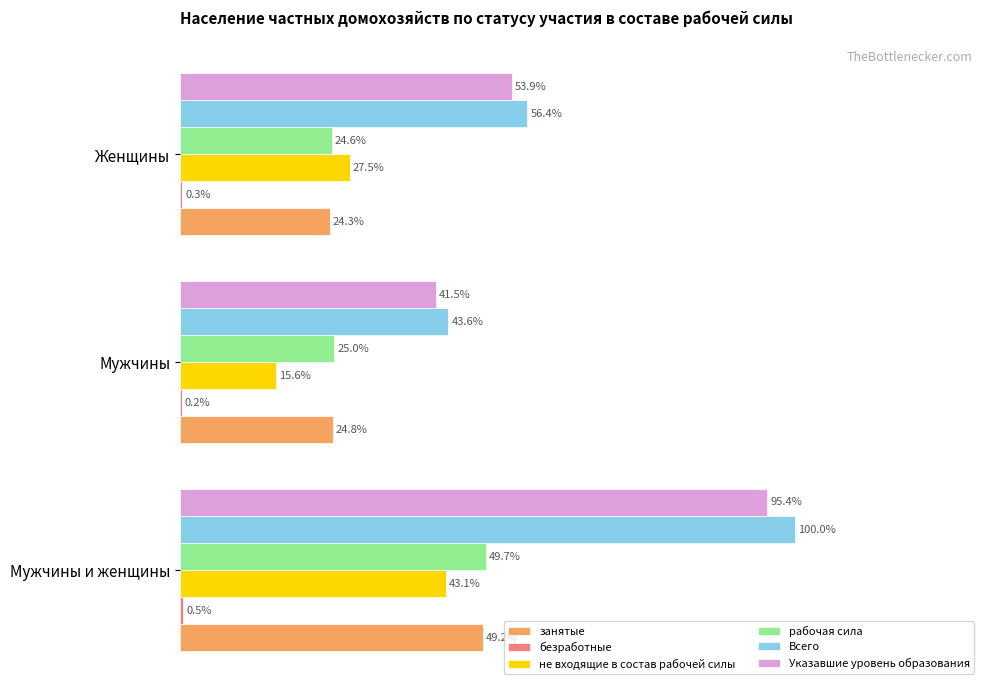

Which series has the largest total across all categories?

Всего